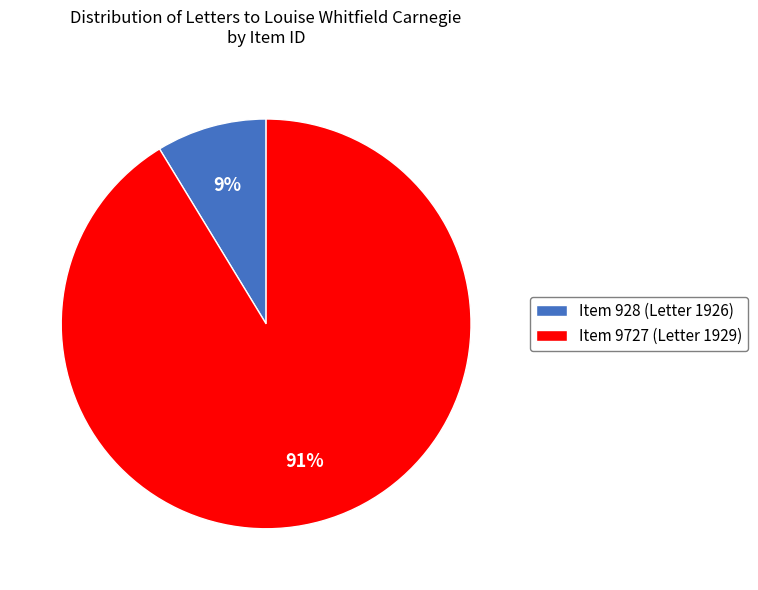

How many slices are in this pie chart?

2